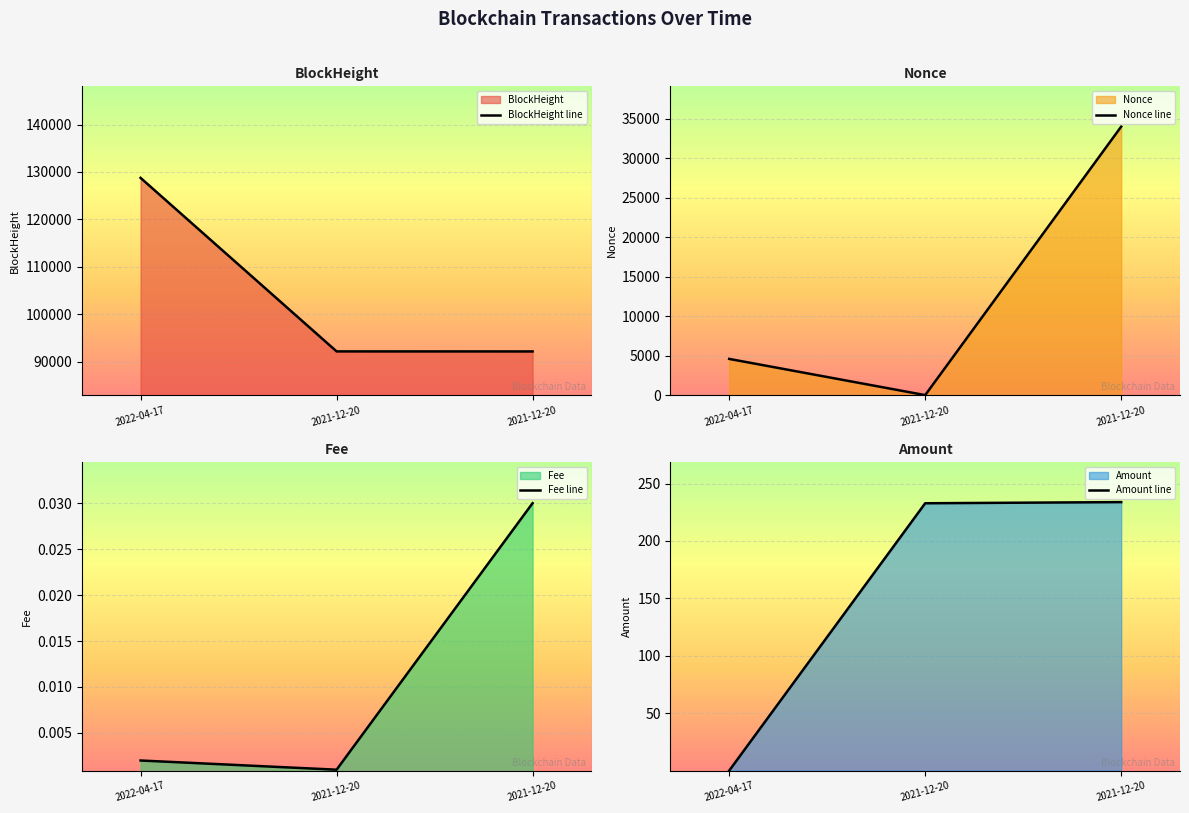

The value of Nonce line at 2021-12-20 is 0.0. True or false?

True